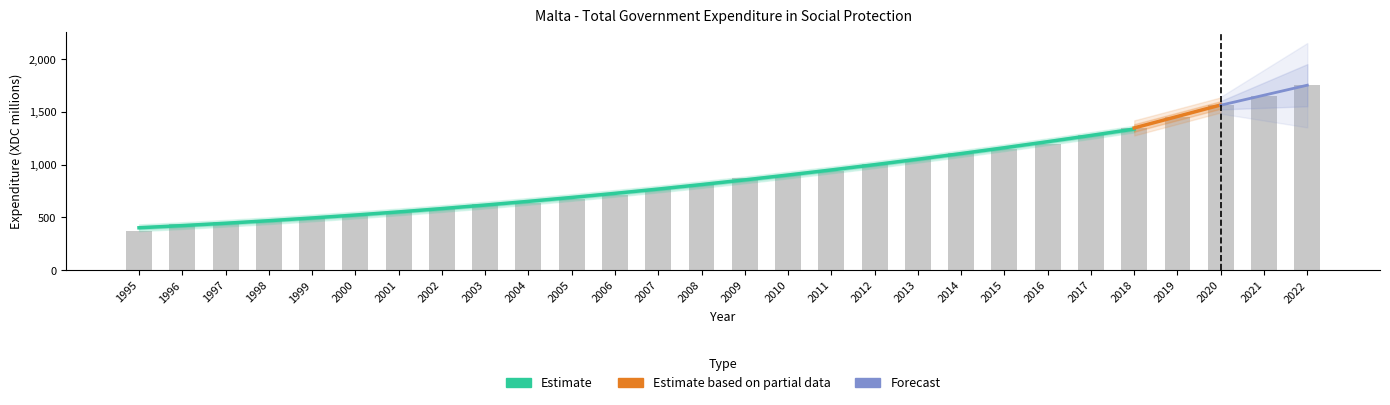

Reading left to right, list all the values displayed in this chart.

1995=375.9	1996=433.3	1997=456.0	1998=480.3	1999=503.9	2000=512.6	2001=555.0	2002=593.0	2003=623.2	2004=640.0	2005=677.2	2006=714.5	2007=770.4	2008=815.7	2009=870.7	2010=906.1	2011=944.2	2012=1004.8	2013=1054.2	2014=1110.4	2015=1152.8	2016=1200.5	2017=1279.5	2018=1351.8	2019=1452.7	2020=1569.9	2021=1649.3	2022=1759.5